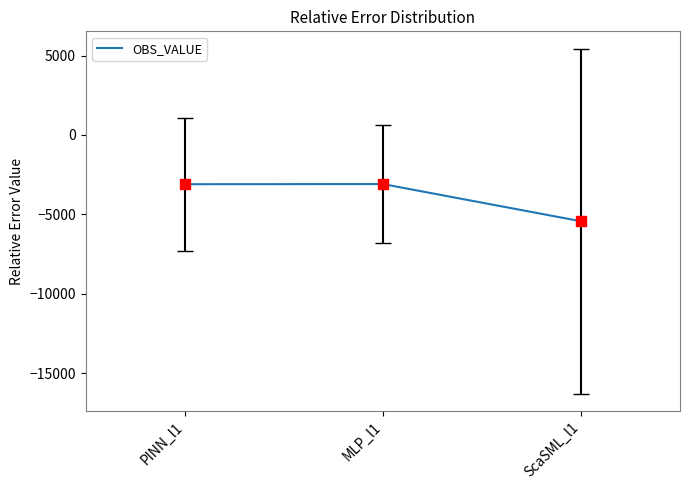

What is the change in value from MLP_l1 to ScaSML_l1?

-2341.7